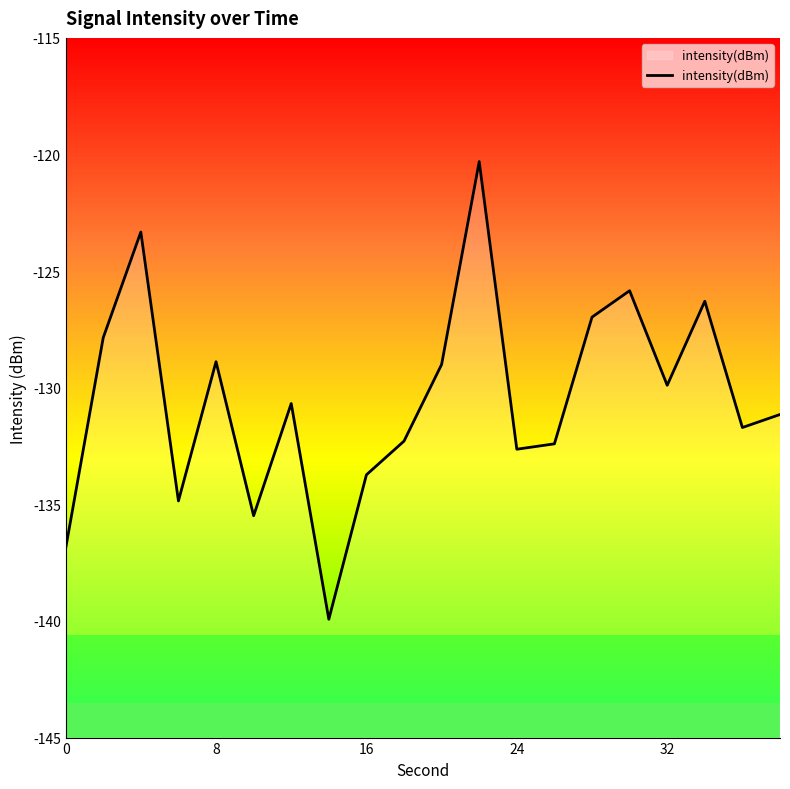

True or false: intensity(dBm) has a value of -129.9 at 32.

True